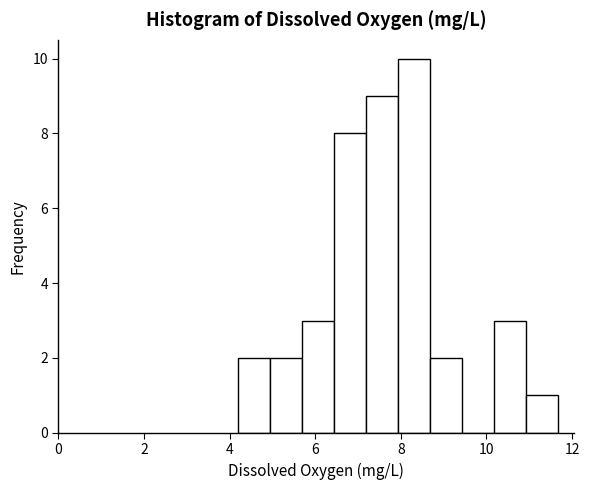

Around what value on the x-axis is the tallest bar? Give the approximate position of its centre, as read against the axis.

8.4